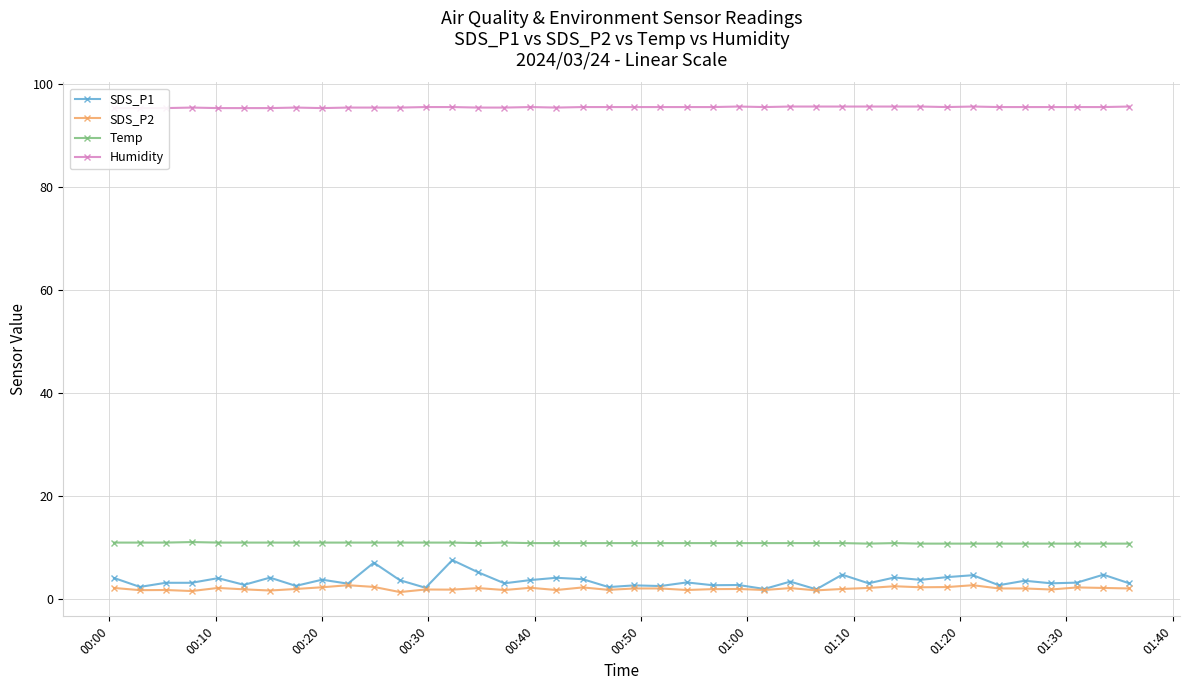

What is the highest value of the Temp series?

11.1